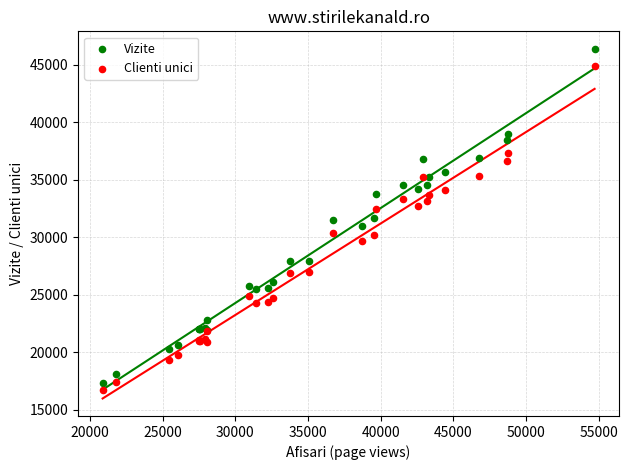

What is the X range (max minus min) for the scatter plot?

33826